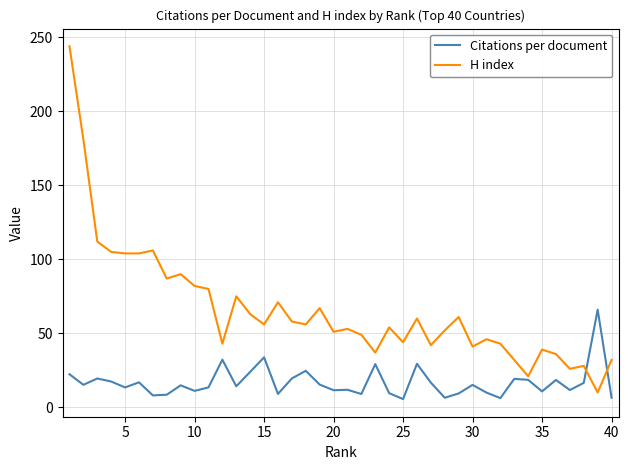

Rank the series by their maximum value, from highest to lowest.

H index, Citations per document